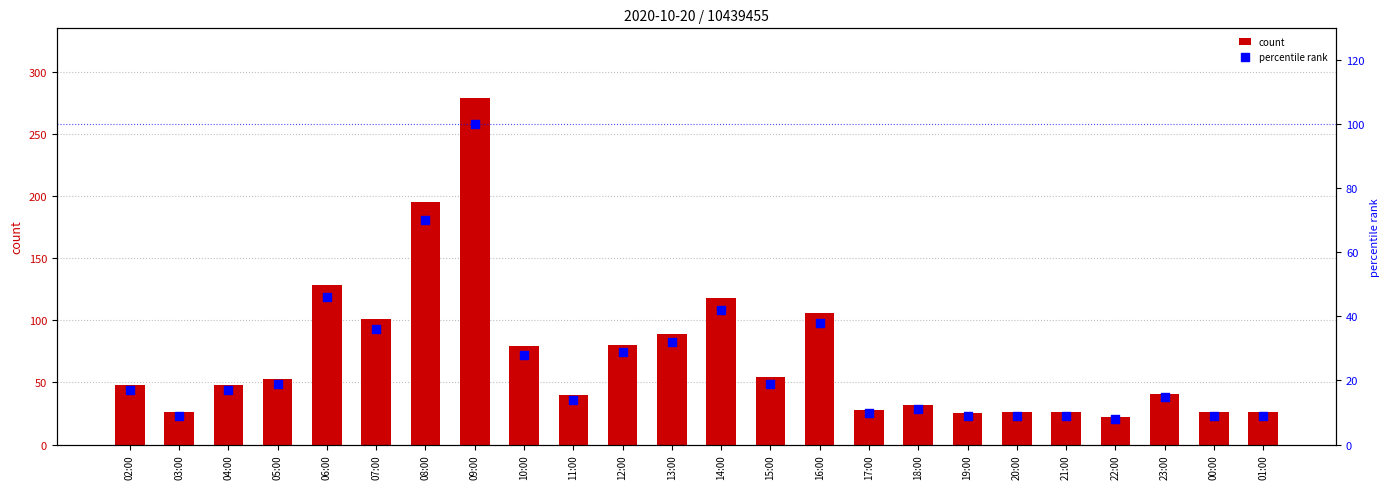

At how many categories does at least one series exceed 208?

1